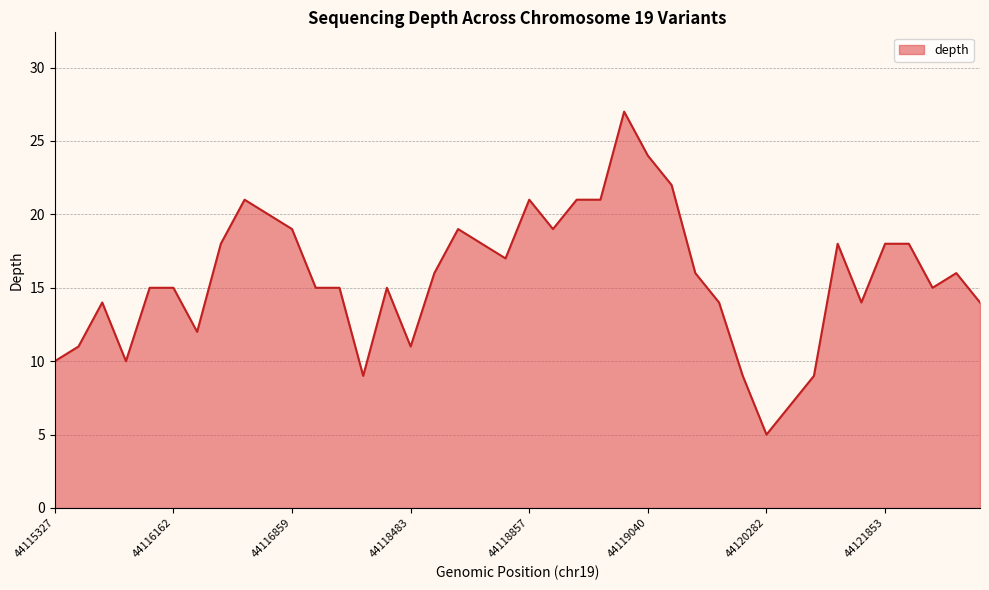

What is the maximum value shown in the chart?

27